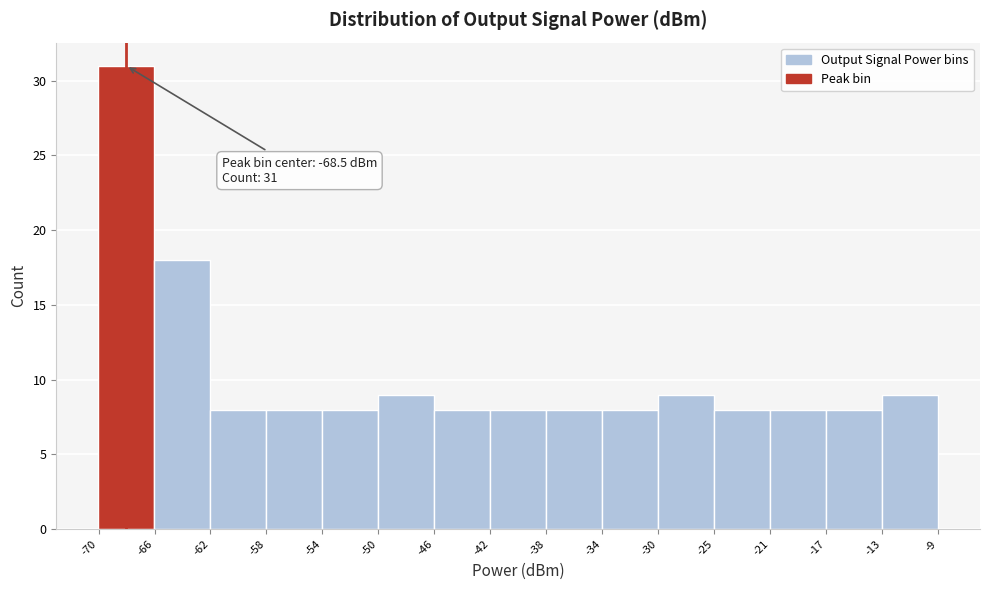

Over which range of the x-axis is the bar tallest?

-70.5 to -66.5